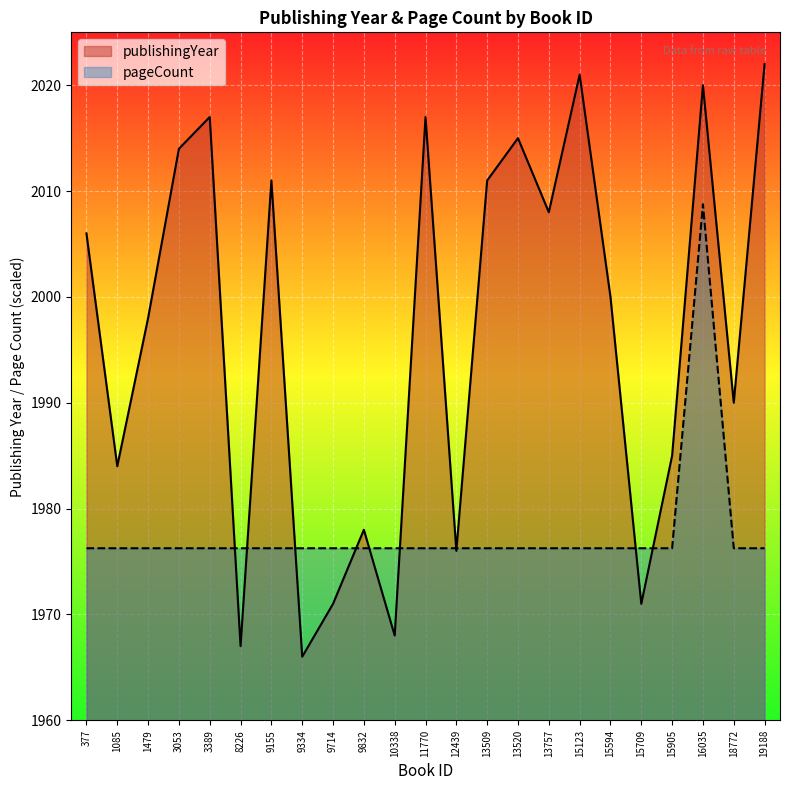

What is the minimum value shown in the chart?

1966.0